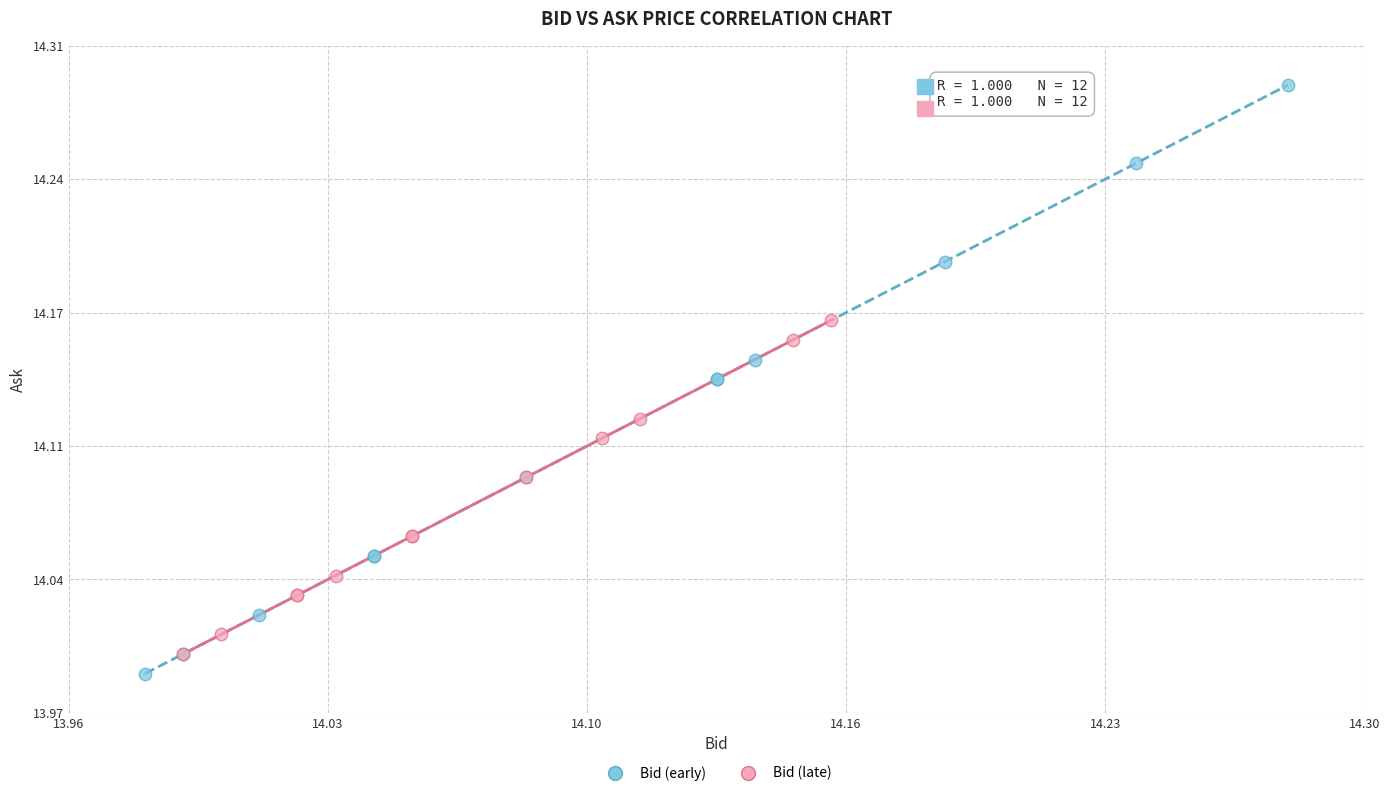

Which series reaches the maximum Y coordinate?

Bid (early)